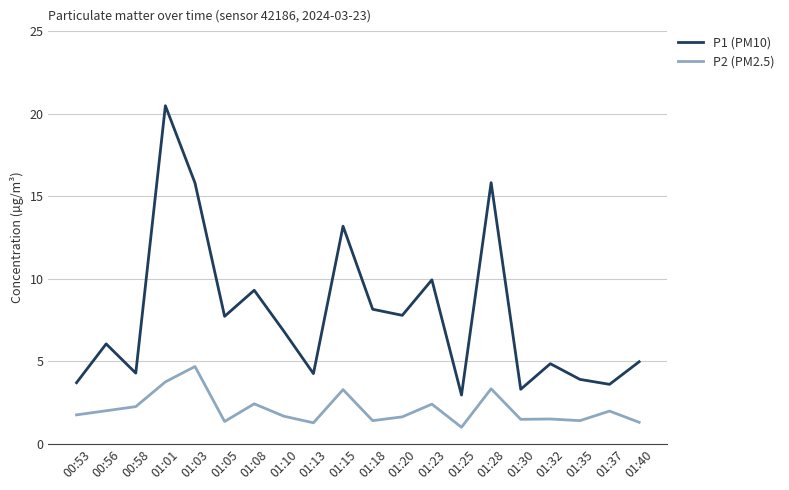

True or false: P1 (PM10) and P2 (PM2.5) intersect in this chart.

False